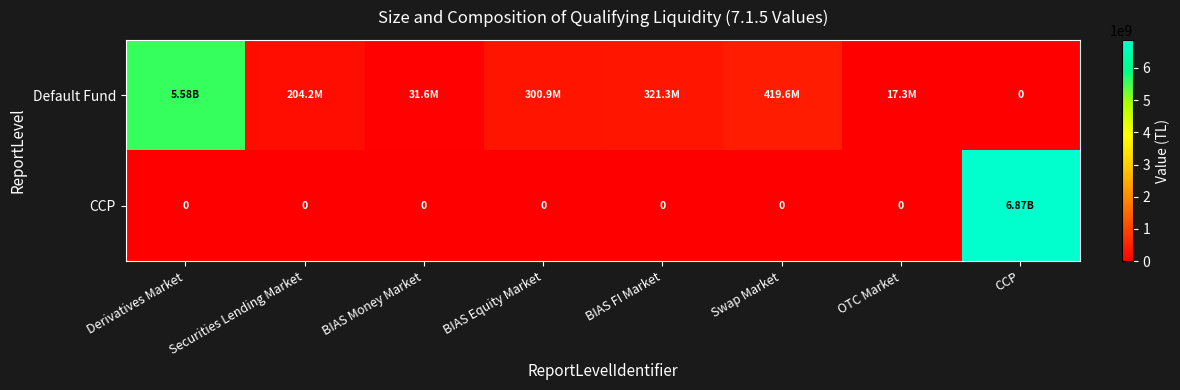

How many values in the Default Fund series are below 300906674?

4